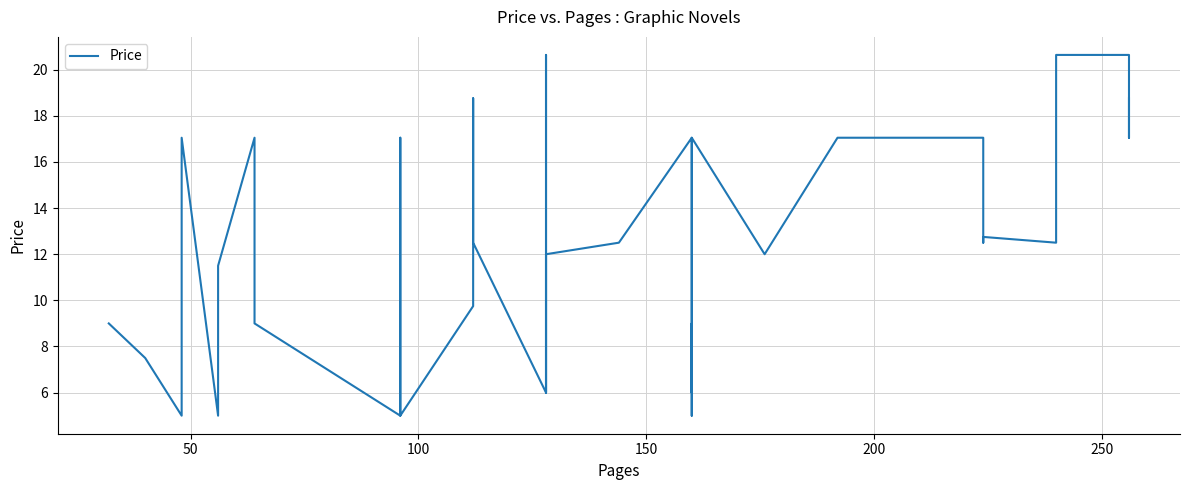

What is the sum of all values?

499.7